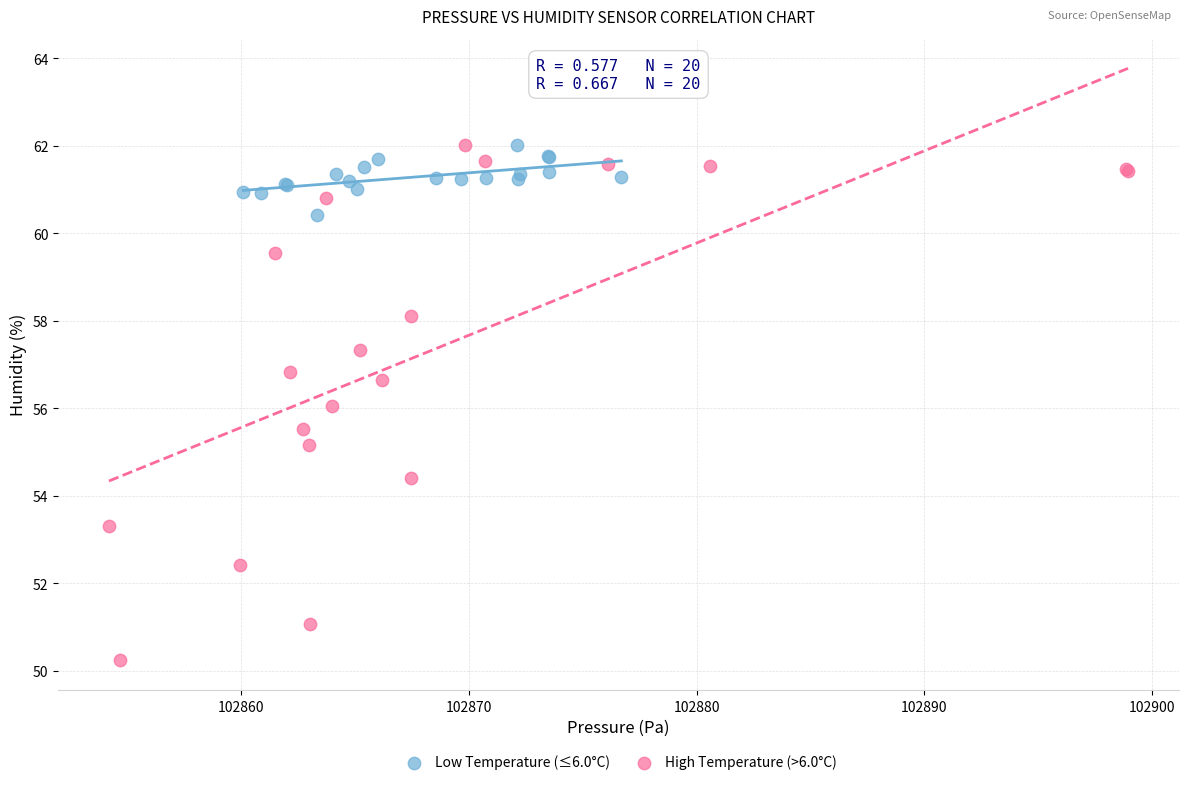

Which series has the largest Y range (max minus min)?

High Temperature (>6.0°C)